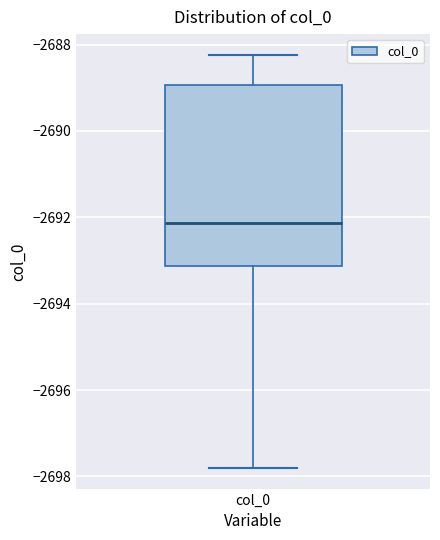

Where is the lower edge of the box for col_0 on the y-axis? The values are not printed on the chart, so give them approximately, as read against the axis.

-2693.2